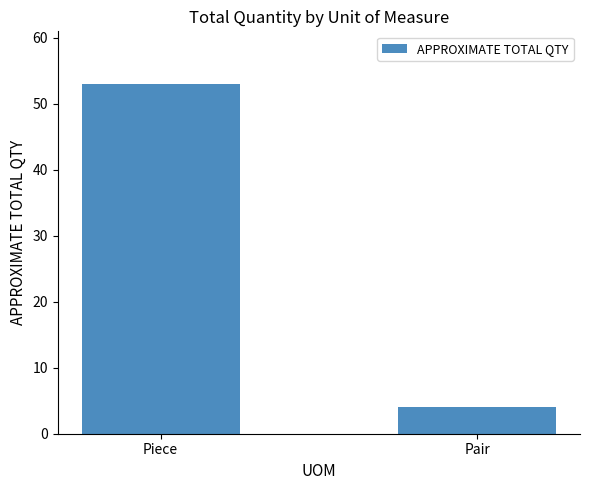

How many categories are shown in the chart?

2